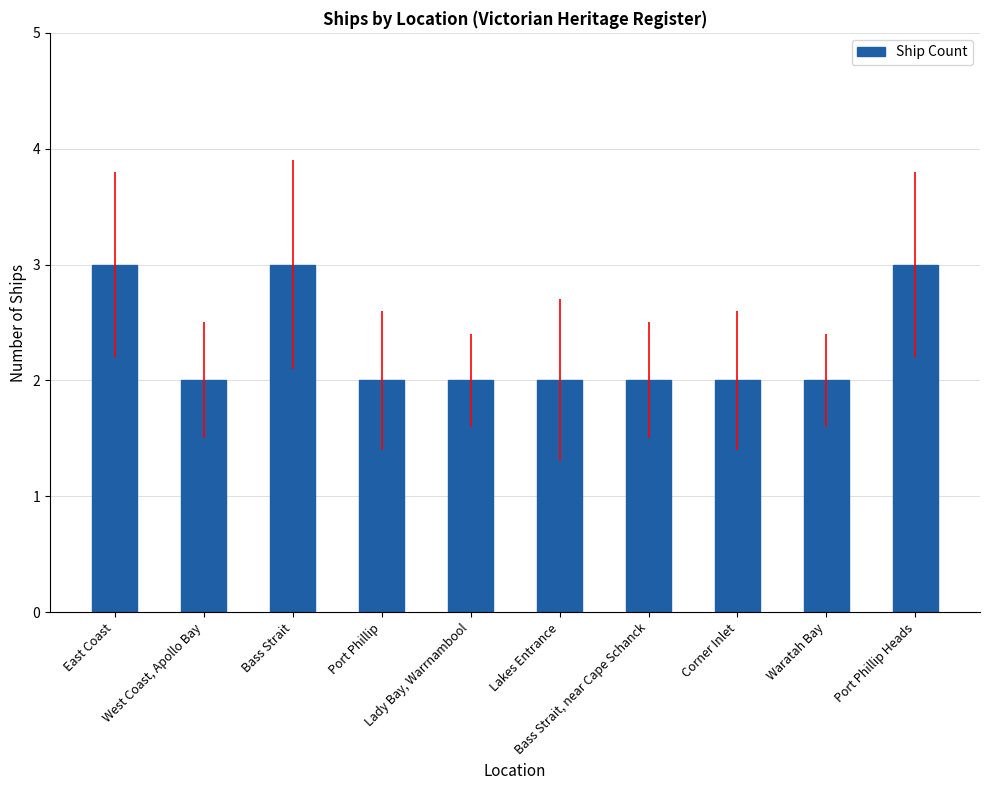

What is the average value?

2